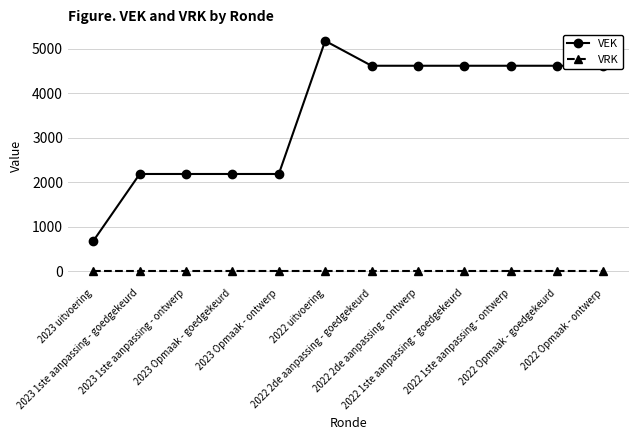

Count the number of categories in the chart.

12